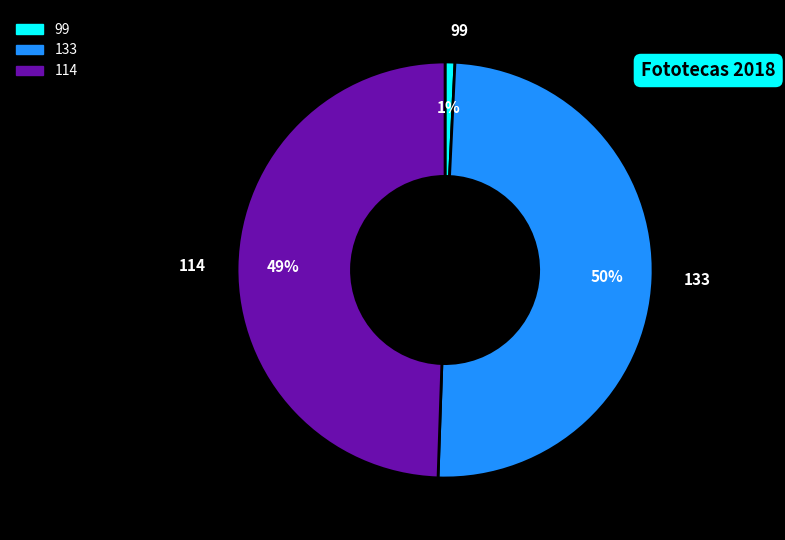

Does 114 account for over 50% of the chart?

No